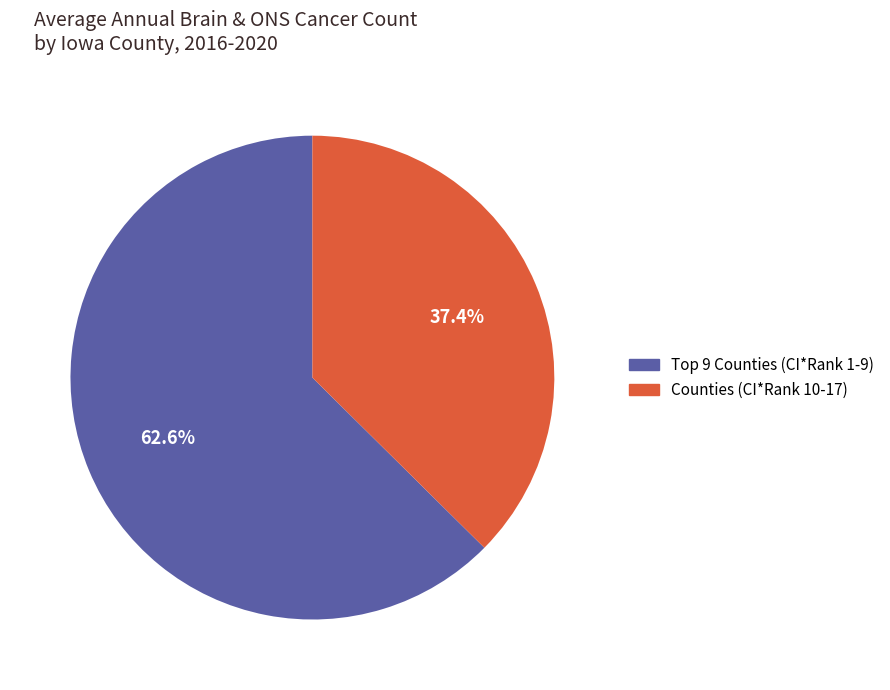

Is there a majority slice in this chart?

Yes